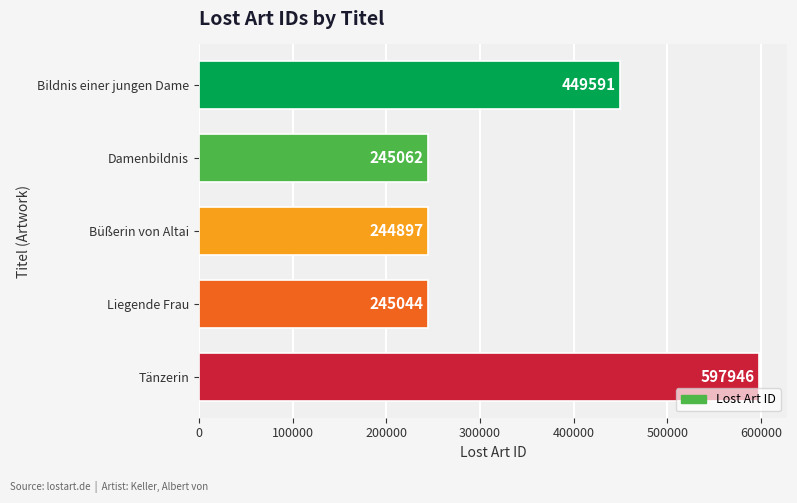

Are the bars horizontal?

Yes